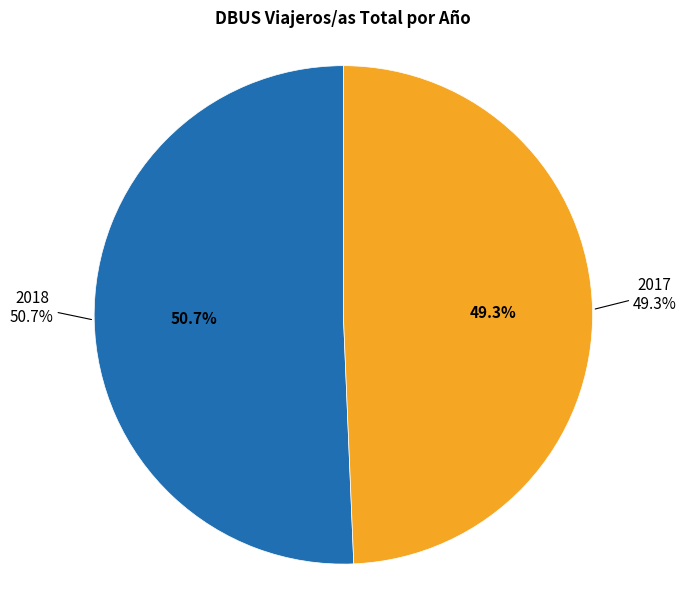

Which slice is the largest?

2018